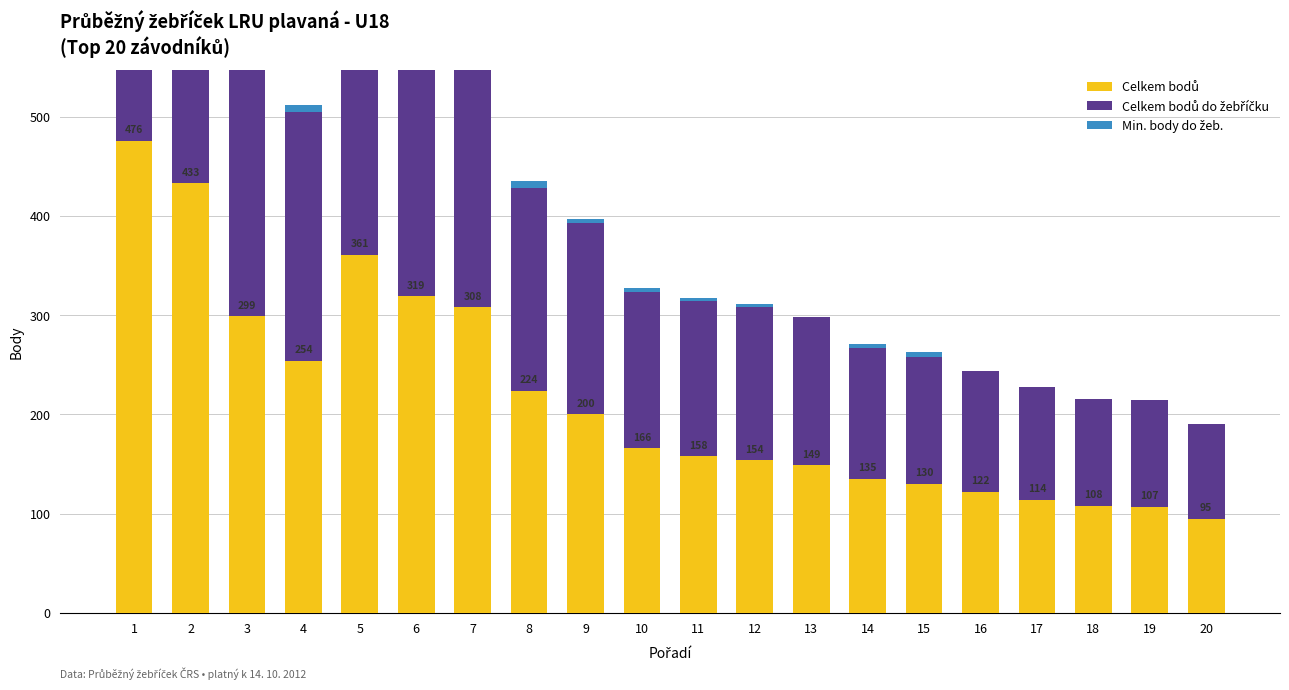

Reading right to left, transcribe all the data shown in this chart.

Celkem bodů: 95	107	108	114	122	130	135	149	154	158	166	200	224	308	319	361	254	299	433	476
Celkem bodů do žebříčku: 95	107	108	114	122	128	132	149	154	156	157	193	204	240	249	250	251	289	312	314
Min. body do žeb.: 0	0	0	0	0	5	4	0	3	3	4	4	7	14	17	17	7	17	22	22